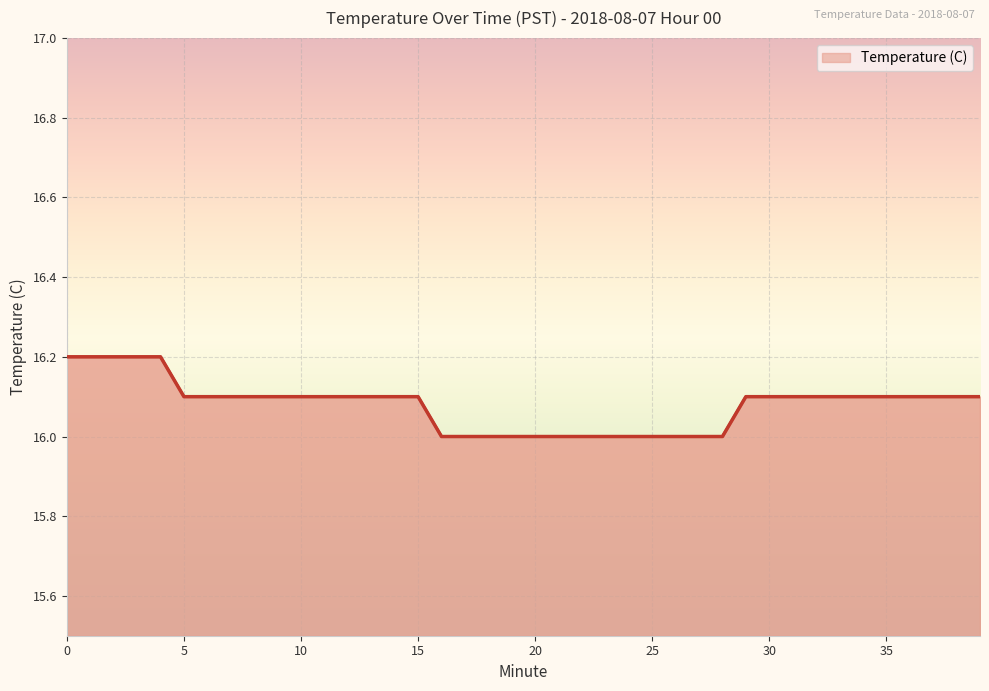

Reading right to left, extract all data points from this chart.

39=16.1	38=16.1	37=16.1	36=16.1	35=16.1	34=16.1	33=16.1	32=16.1	31=16.1	30=16.1	29=16.1	28=16.0	27=16.0	26=16.0	25=16.0	24=16.0	23=16.0	22=16.0	21=16.0	20=16.0	19=16.0	18=16.0	17=16.0	16=16.0	15=16.1	14=16.1	13=16.1	12=16.1	11=16.1	10=16.1	9=16.1	8=16.1	7=16.1	6=16.1	5=16.1	4=16.2	3=16.2	2=16.2	1=16.2	0=16.2